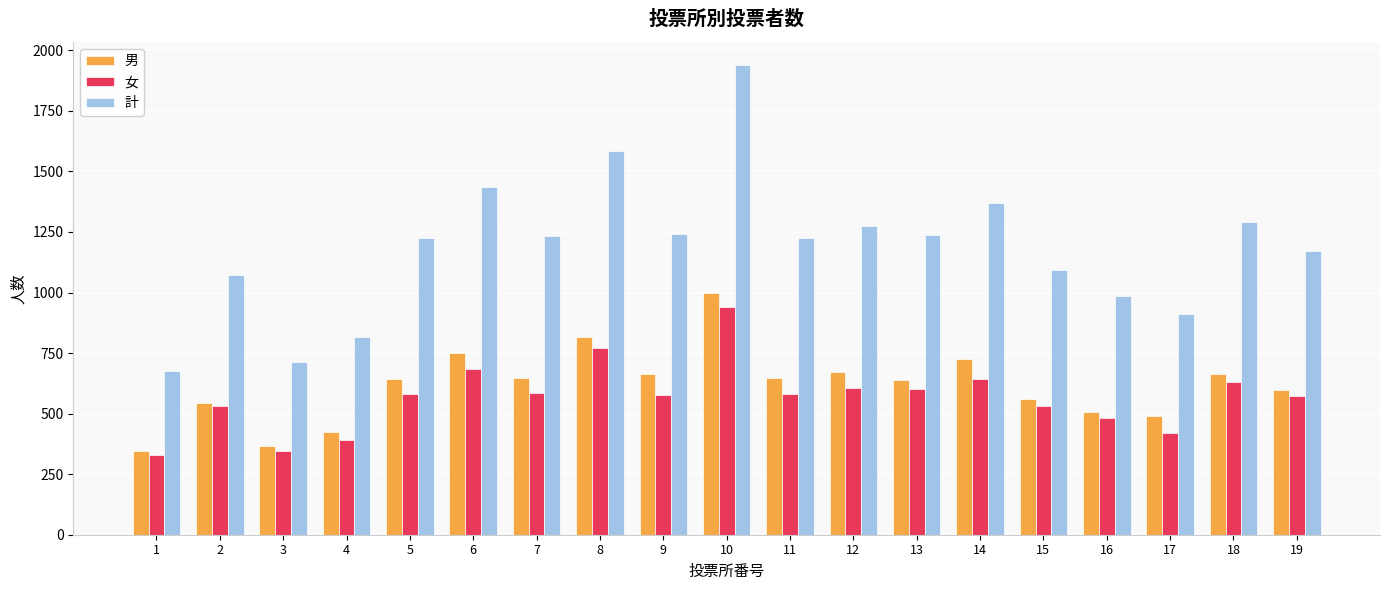

What is the sum of the 男 values at 19 and 13?

1237